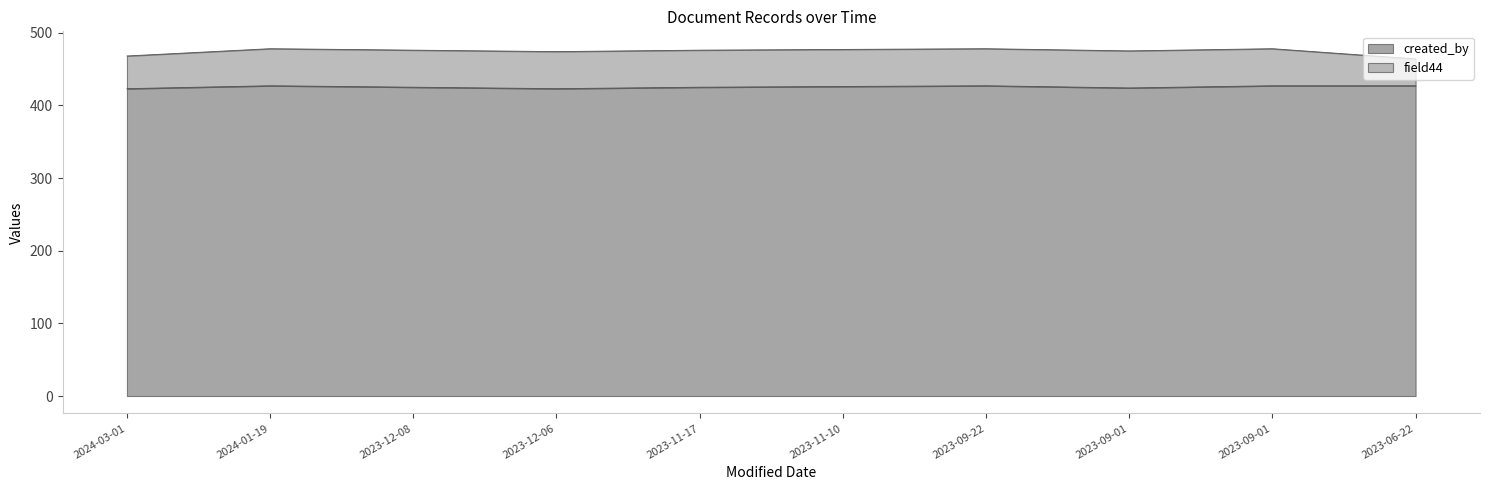

At which label does the data first exceed 426?

2024-01-19